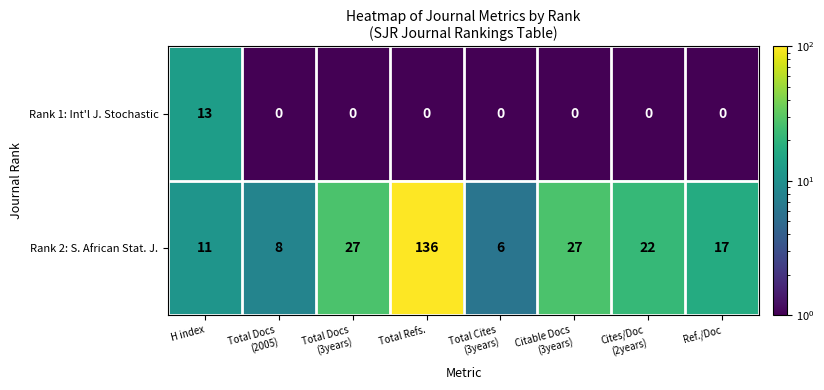

Which series has the largest total across all categories?

Rank 2: S. African Stat. J.